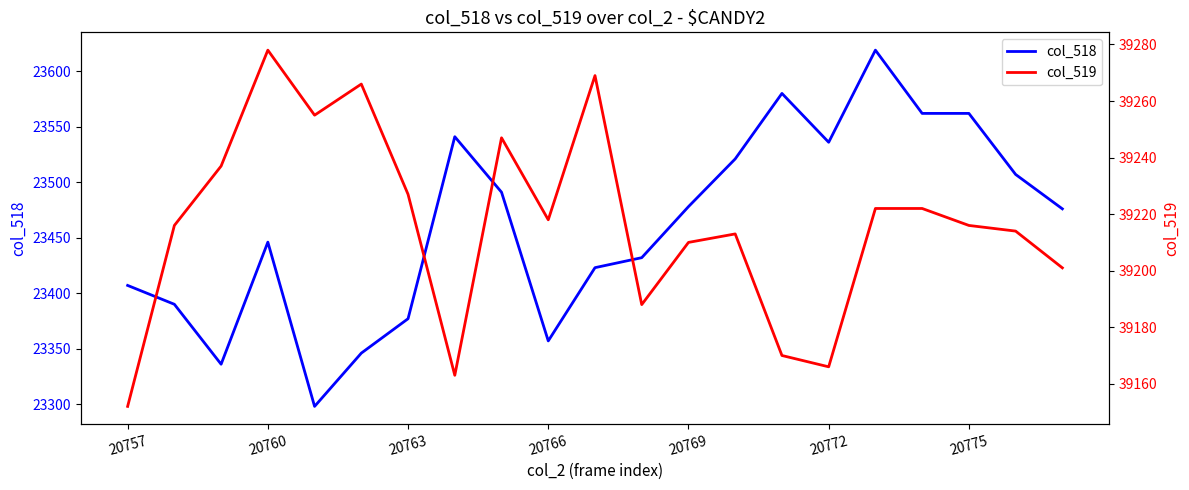

What is the lowest value of the col_518 series?

23298